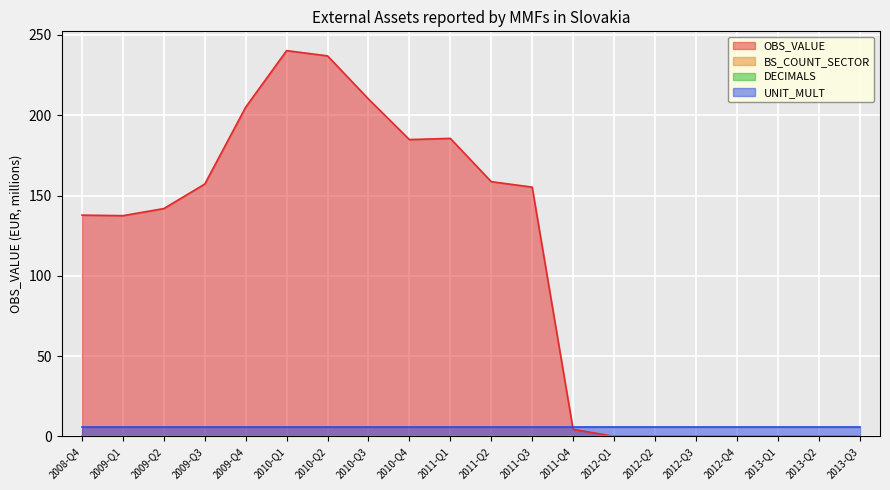

Reading right to left, transcribe all the data shown in this chart.

OBS_VALUE: 0.0	0.0	0.0	0.0	0.0	0.0	0.0	4.4	155.2	158.6	185.6	184.8	210.1	237.0	240.3	205.0	157.2	141.9	137.5	137.8
BS_COUNT_SECTOR: 0.0	0.0	0.0	0.0	0.0	0.0	0.0	0.0	0.0	0.0	0.0	0.0	0.0	0.0	0.0	0.0	0.0	0.0	0.0	0.0
DECIMALS: 0.0	0.0	0.0	0.0	0.0	0.0	0.0	0.0	0.0	0.0	0.0	0.0	0.0	0.0	0.0	0.0	0.0	0.0	0.0	0.0
UNIT_MULT: 6.0	6.0	6.0	6.0	6.0	6.0	6.0	6.0	6.0	6.0	6.0	6.0	6.0	6.0	6.0	6.0	6.0	6.0	6.0	6.0